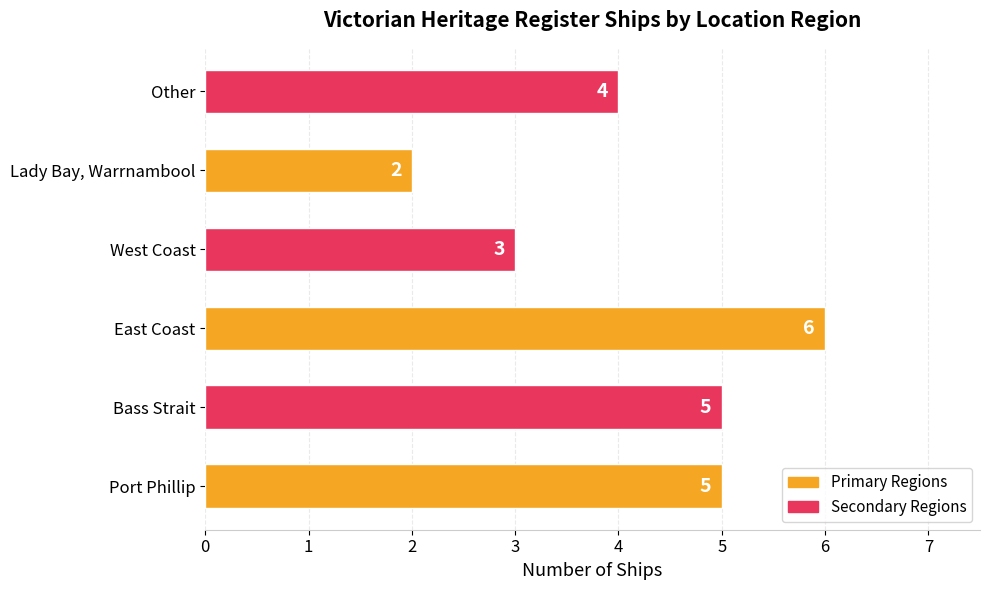

Reading bottom to top, what are all the values shown in this chart?

Port Phillip=5	Bass Strait=5	East Coast=6	West Coast=3	Lady Bay, Warrnambool=2	Other=4